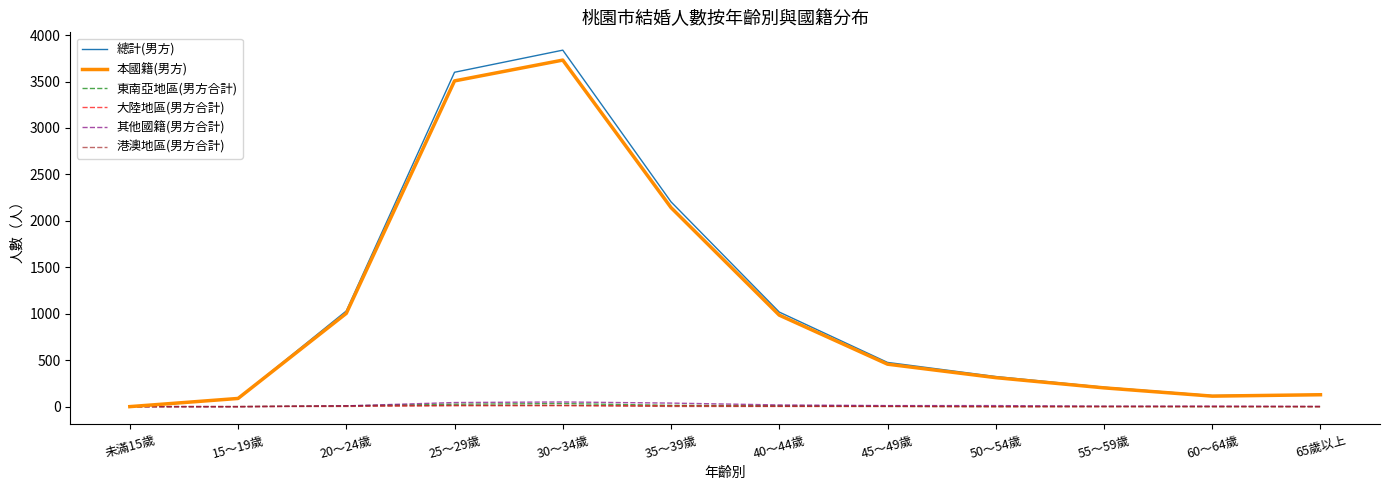

What is the maximum value shown in the chart?

3838